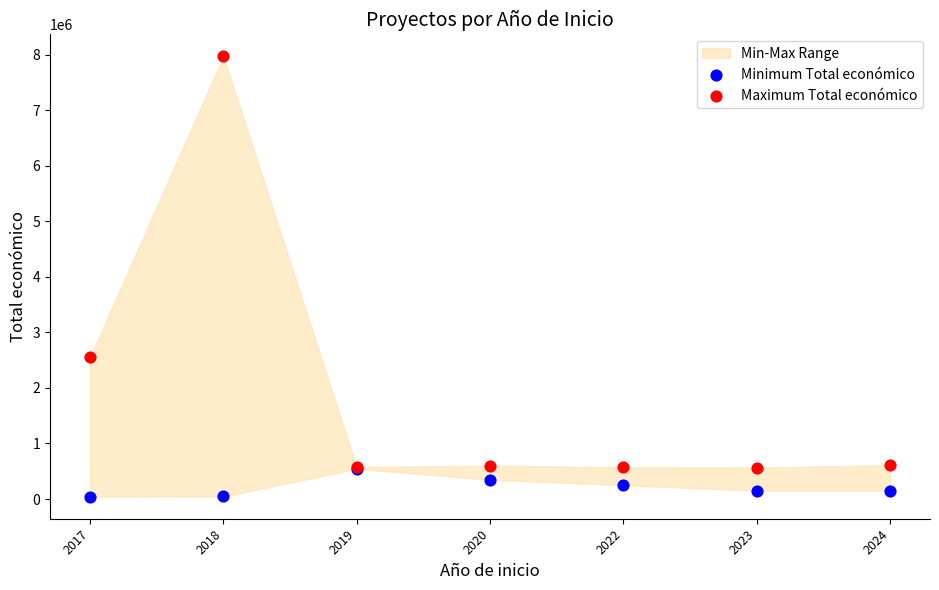

In the Maximum Total económico series, what Y value is closest to 4266855?

2551609